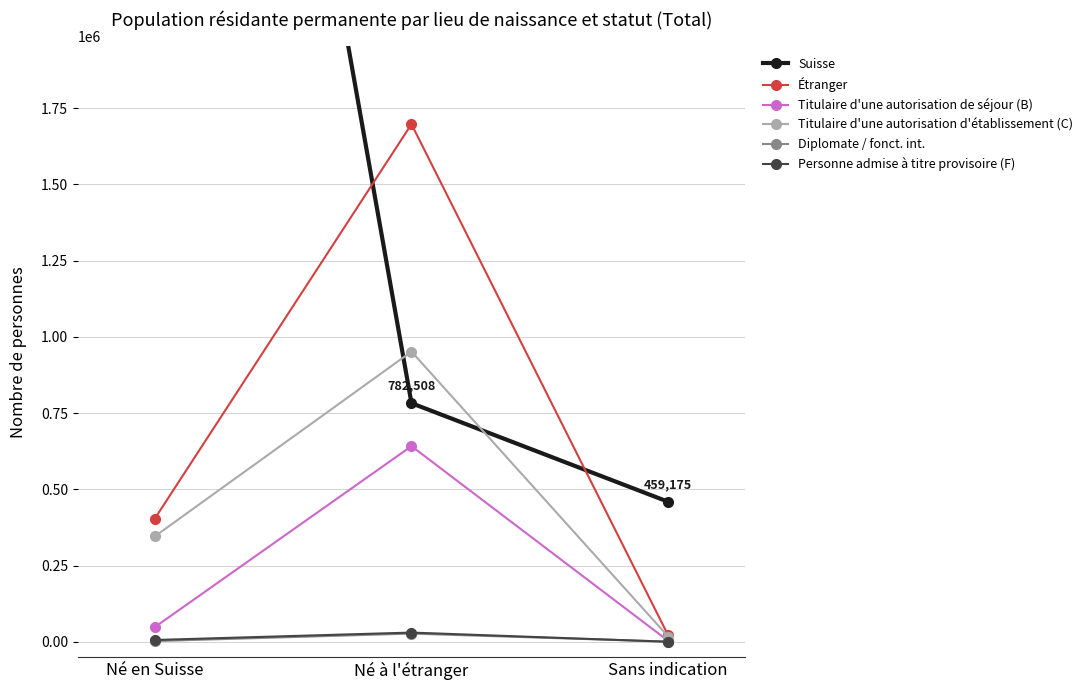

Which series has the widest spread of values?

Suisse